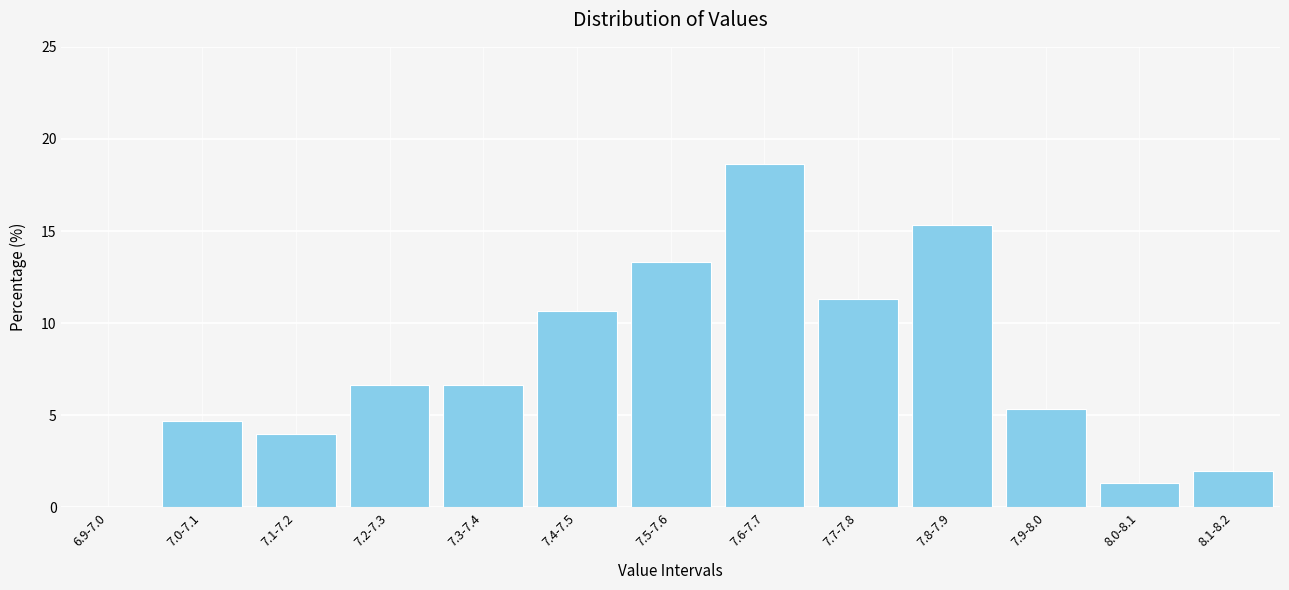

Reading left to right, list all the values displayed in this chart.

6.9-7.0=0.0	7.0-7.1=4.7	7.1-7.2=4.0	7.2-7.3=6.7	7.3-7.4=6.7	7.4-7.5=10.7	7.5-7.6=13.3	7.6-7.7=18.7	7.7-7.8=11.3	7.8-7.9=15.3	7.9-8.0=5.3	8.0-8.1=1.3	8.1-8.2=2.0